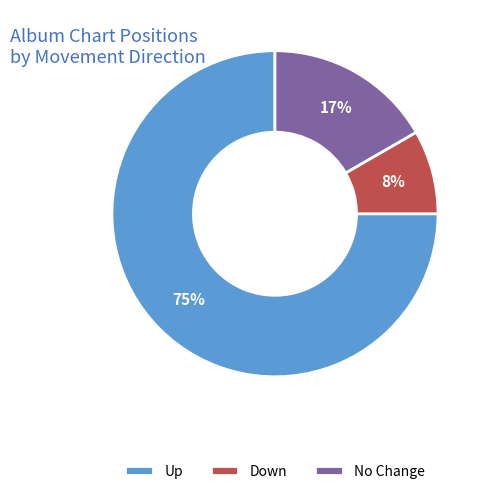

Between No Change and Down, which is larger?

No Change